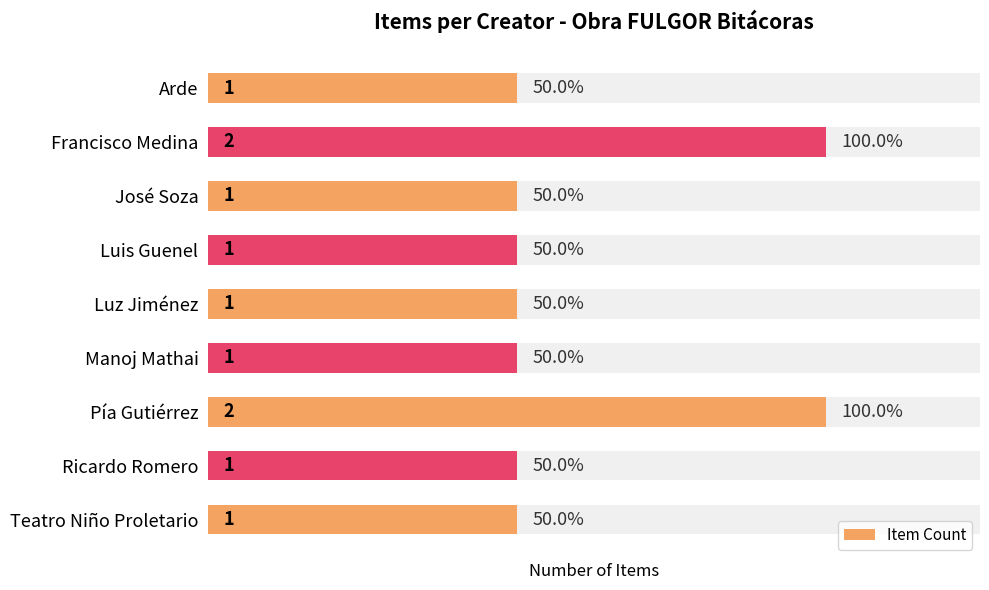

Is it true that the value at Teatro Niño Proletario is 1?

False